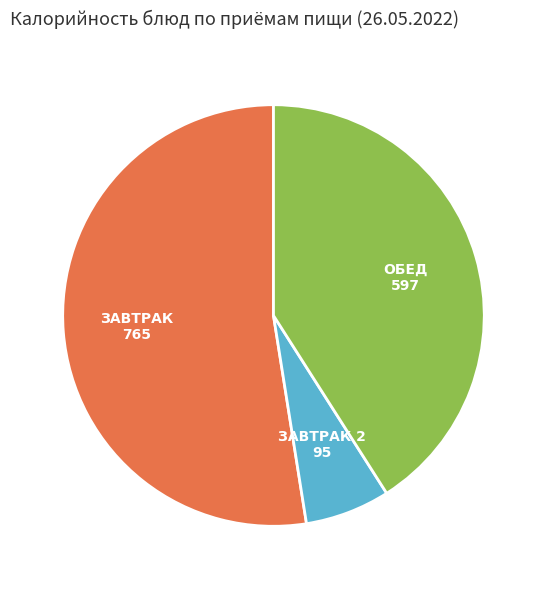

Is there any slice that represents more than half of the pie?

Yes